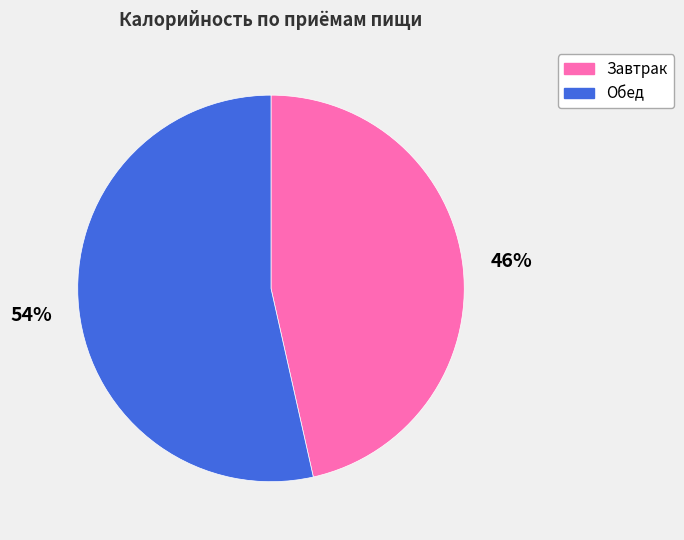

Approximately how many times larger is the value at Обед compared to Завтрак?

1.2